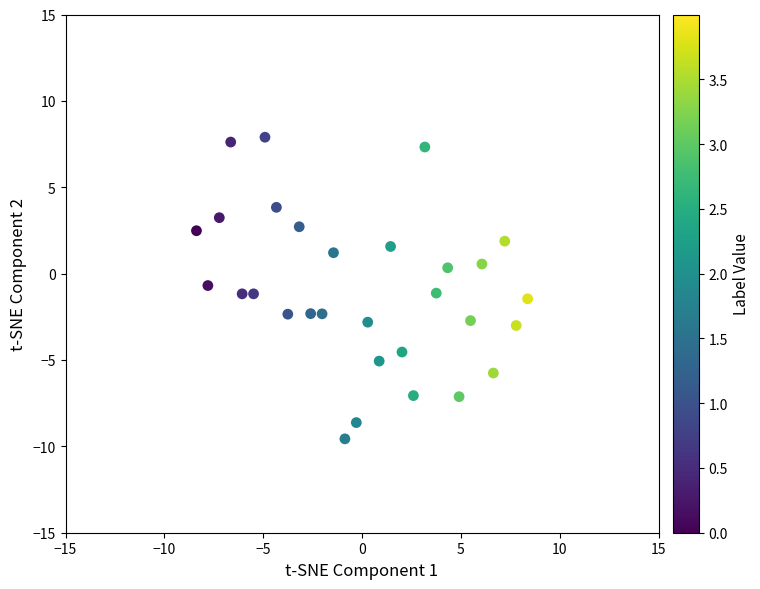

What is the range of X values (max minus min)?

16.8